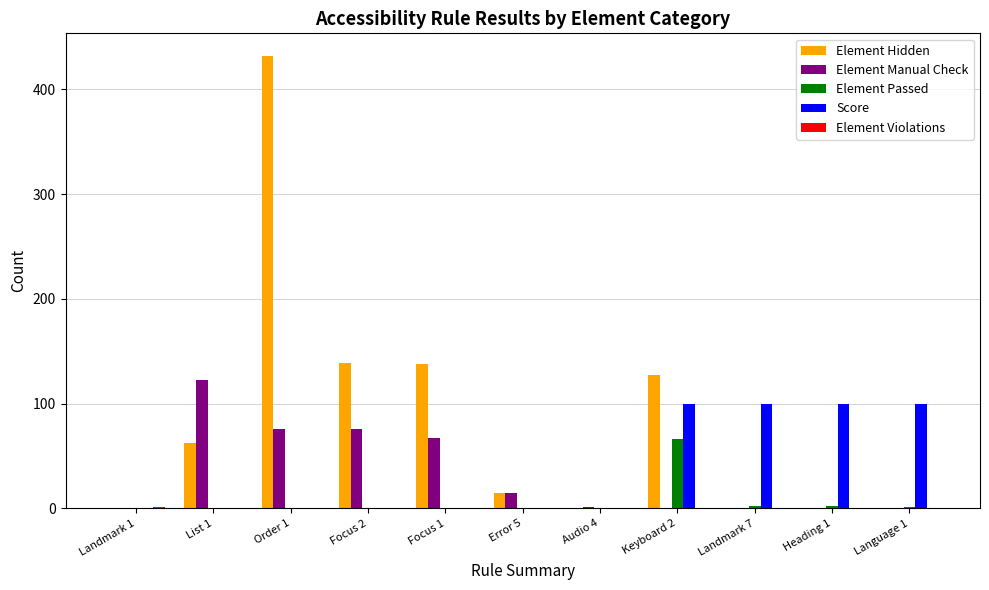

At which category is the sum across all series the highest?

Order 1